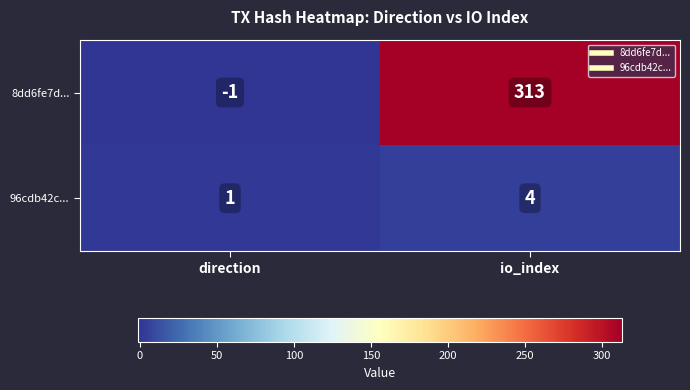

What is the greatest value displayed?

313